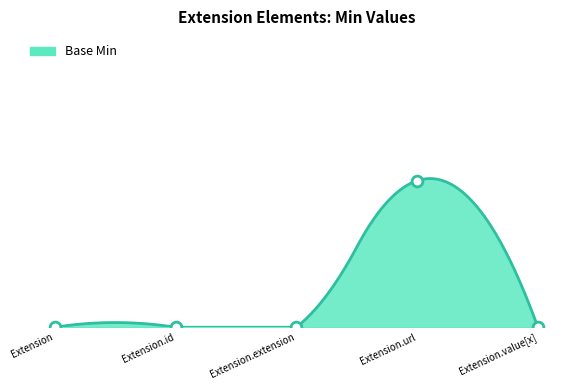

Which has a higher value, Extension.url or Extension?

Extension.url